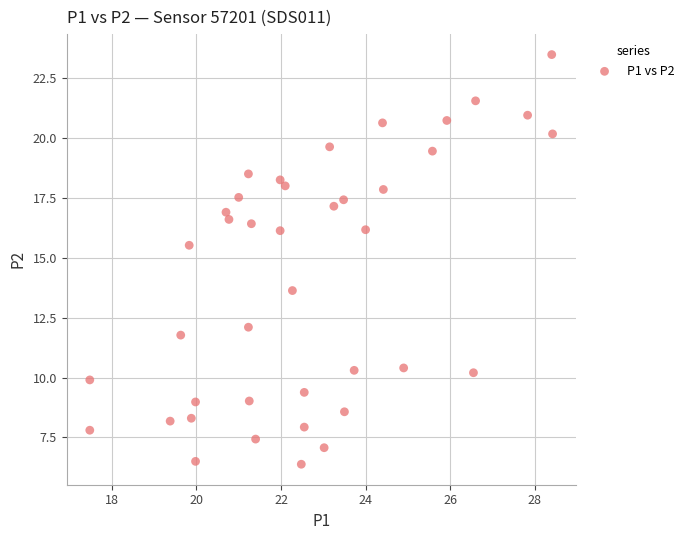

What Y value in the scatter plot is closest to 14?

13.6